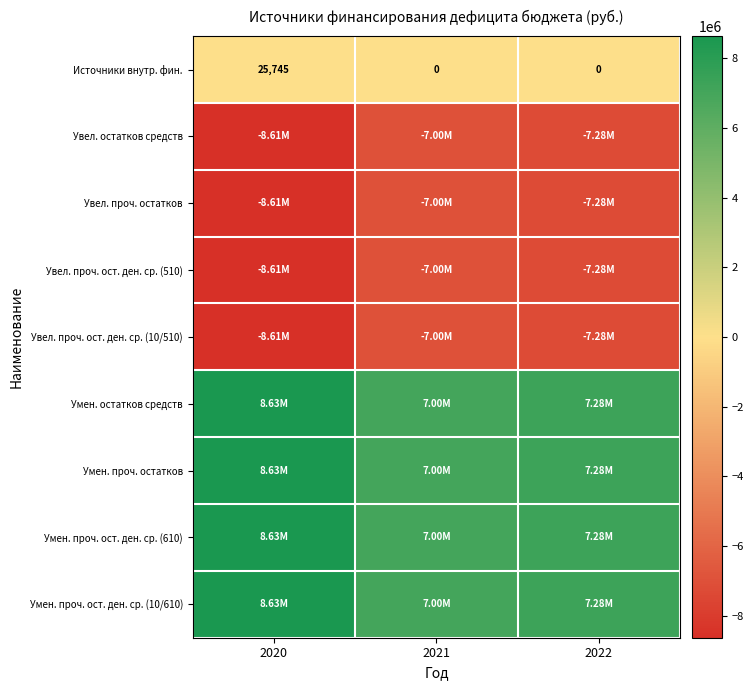

True or false: Умен. проч. остатков has a value of 4816622 at 2020.

False